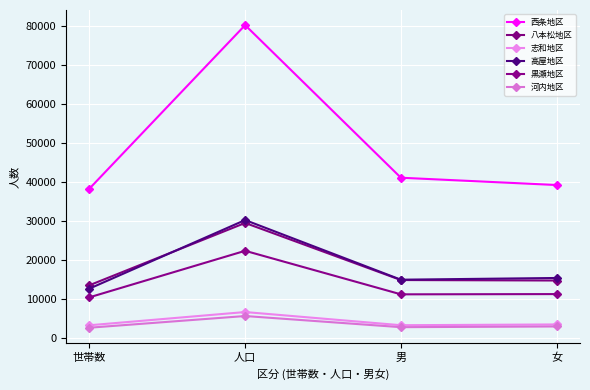

Reading left to right, list all the values displayed in this chart.

西条地区: 38262	80271	41074	39197
八本松地区: 13447	29459	14791	14668
志和地区: 3174	6569	3185	3384
高屋地区: 12588	30199	14879	15320
黒瀬地区: 10349	22300	11118	11182
河内地区: 2543	5547	2683	2864